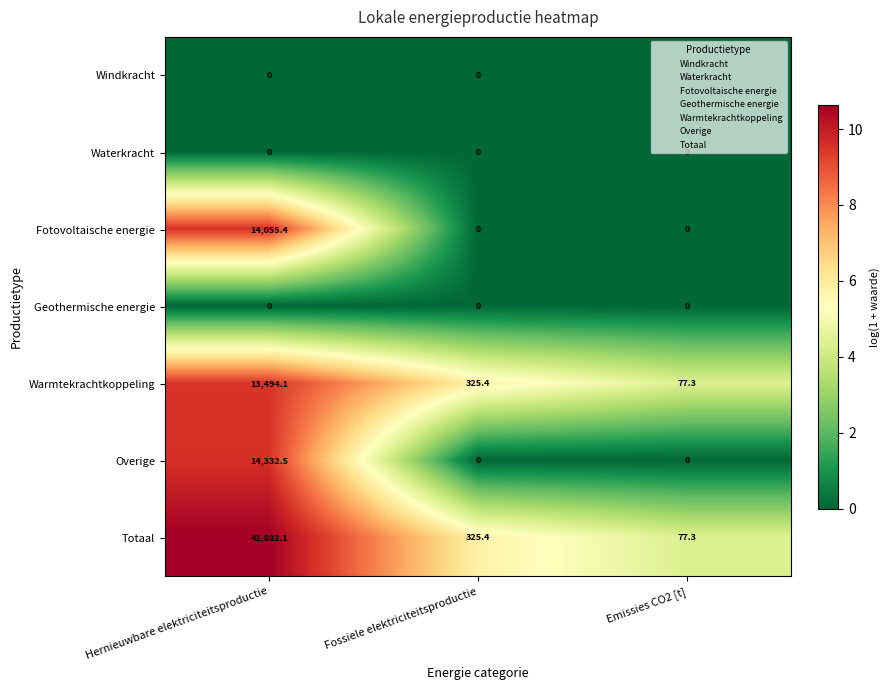

Which series has the largest range (max minus min)?

Totaal